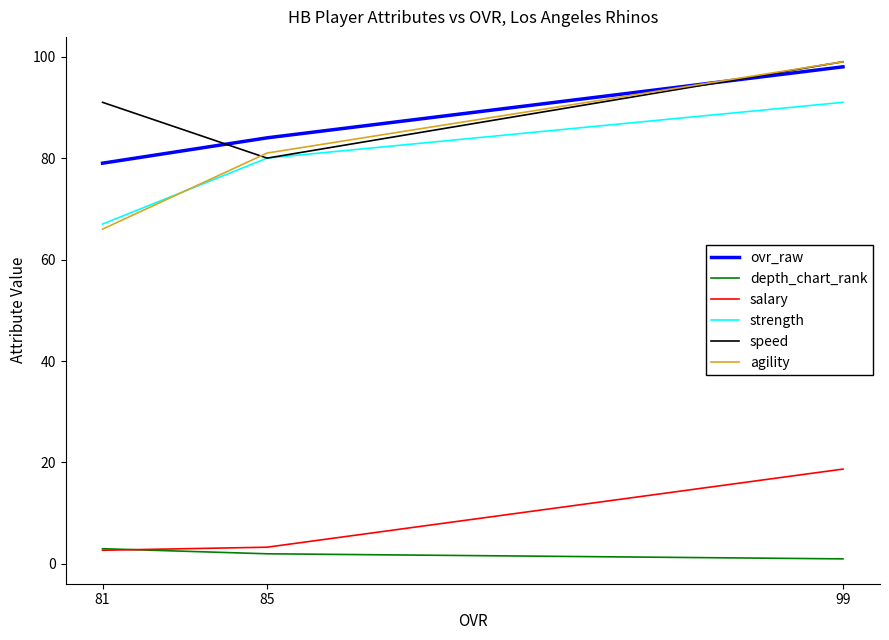

Does the chart have visible grid lines?

No